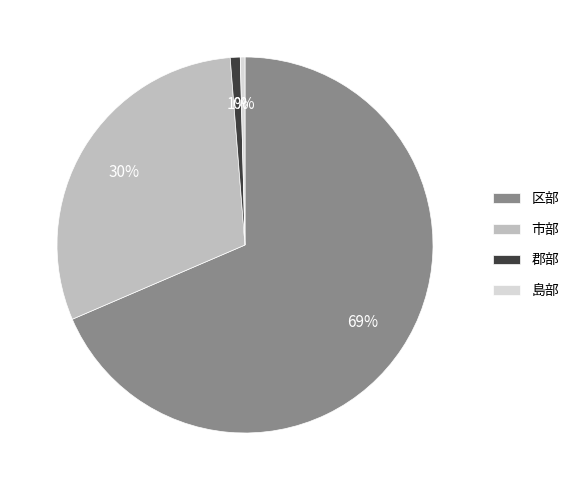

Combined, do 島部 and 区部 account for over 50%?

Yes